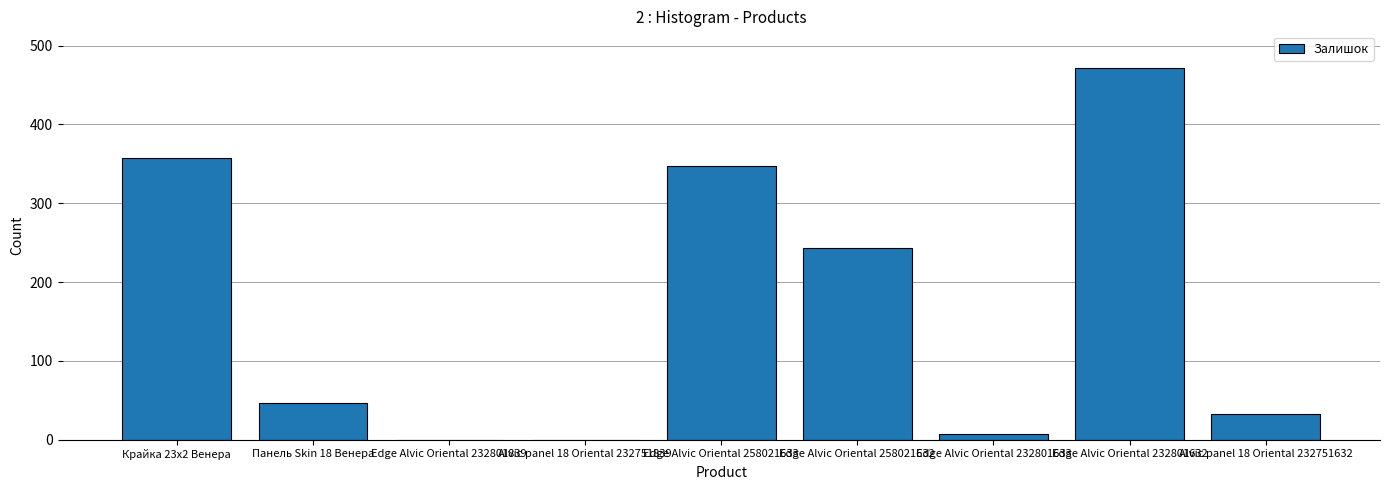

How many categories are shown in the chart?

9